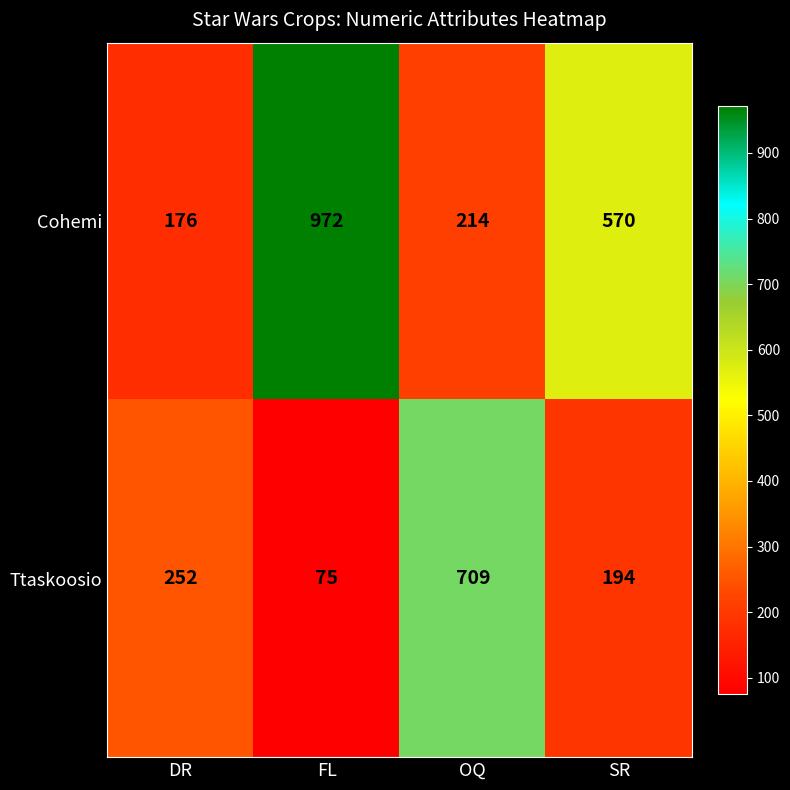

Between DR and SR, which series saw the biggest shift?

Cohemi